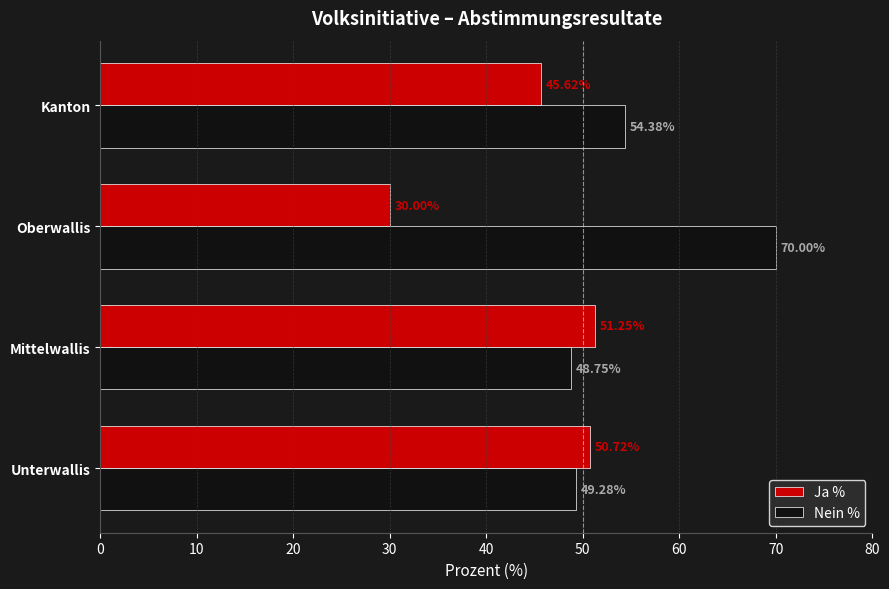

List the series in order of their overall mean, lowest first.

Ja %, Nein %